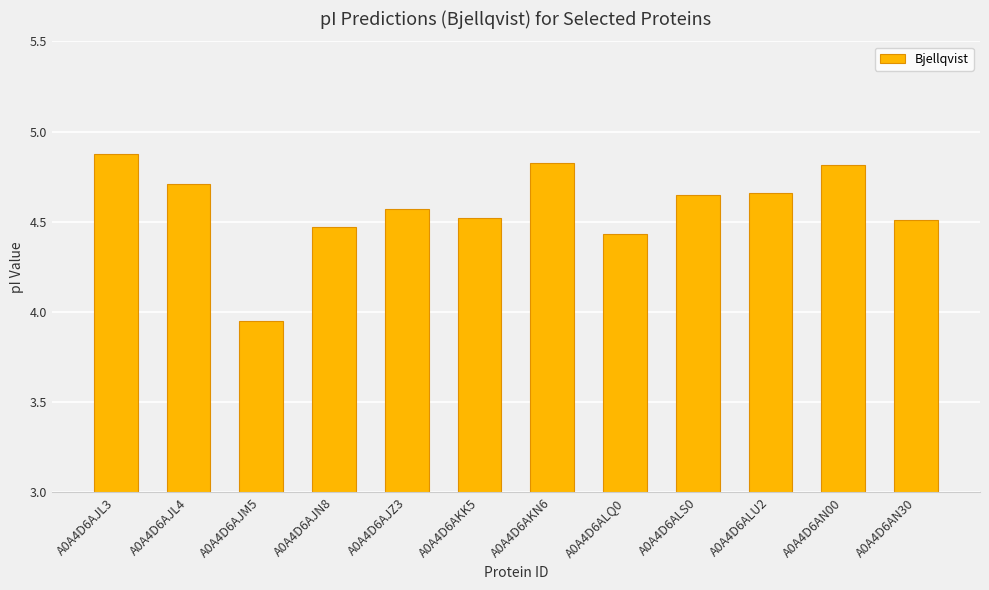

Read the value at A0A4D6AJL3.

4.9